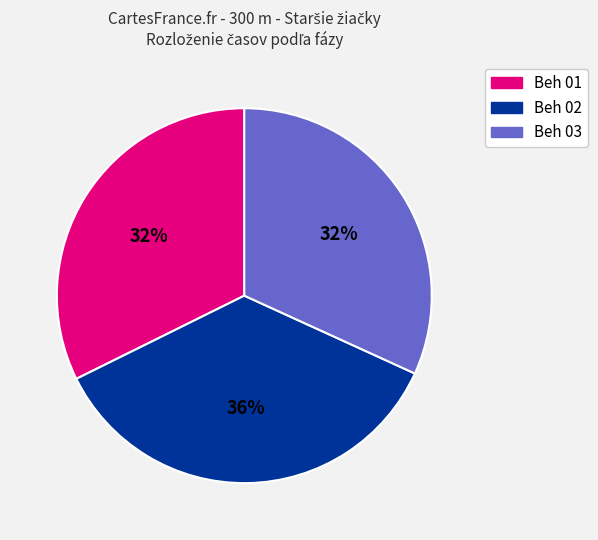

To the nearest percent, what is the average slice percentage?

33%